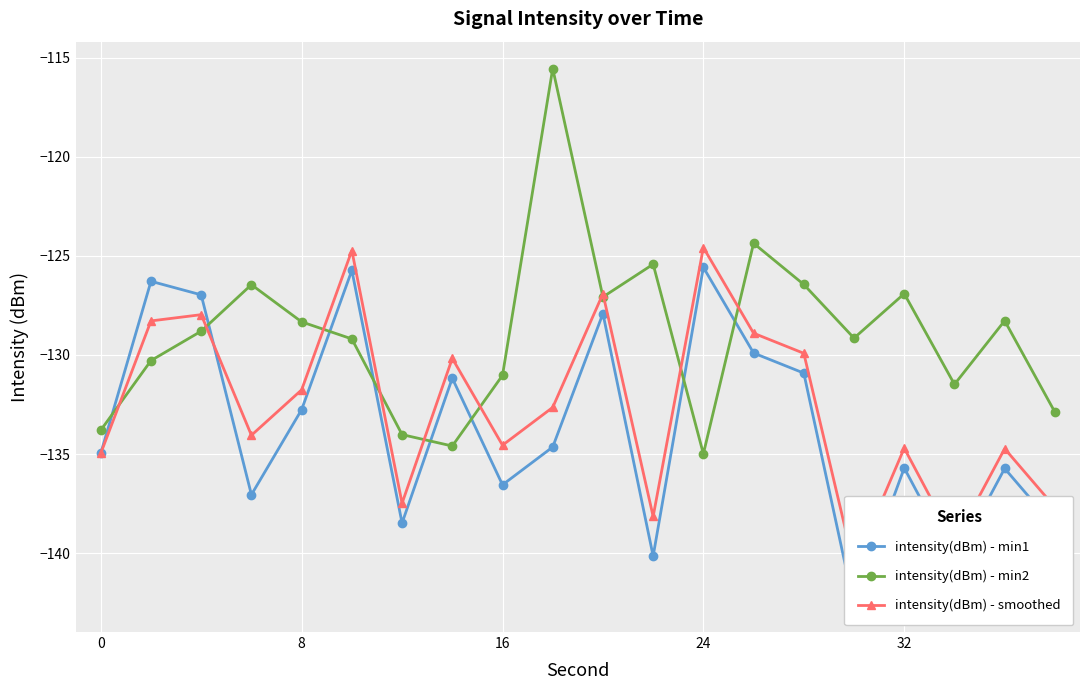

True or false: intensity(dBm) - min2 has more than 0 interior local peaks.

True